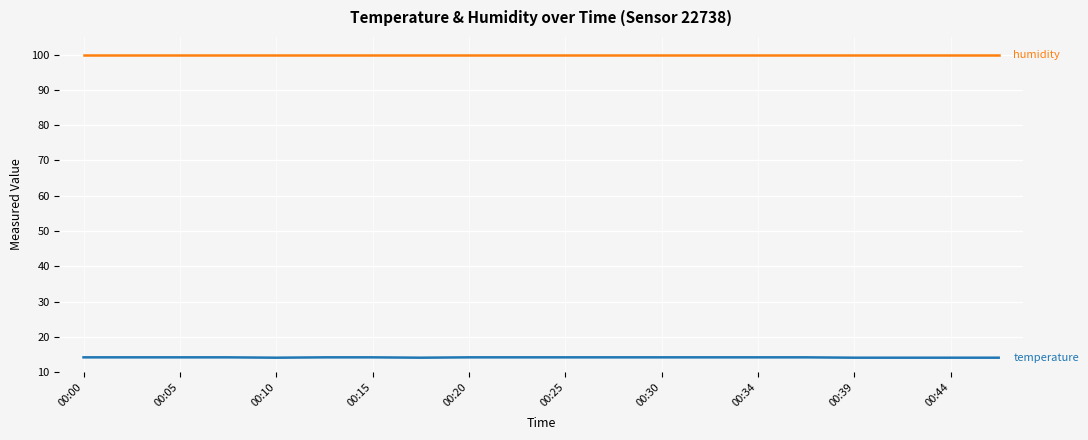

What is the smallest value displayed?

14.1